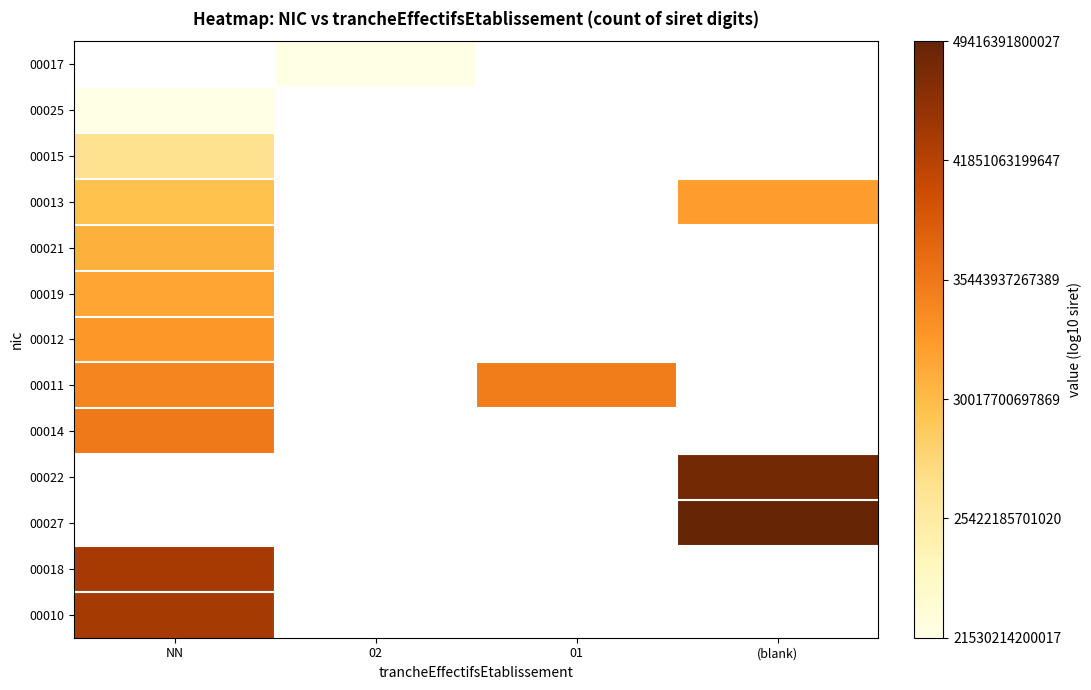

True or false: 00014 has a value of 5.9 at NN.

False